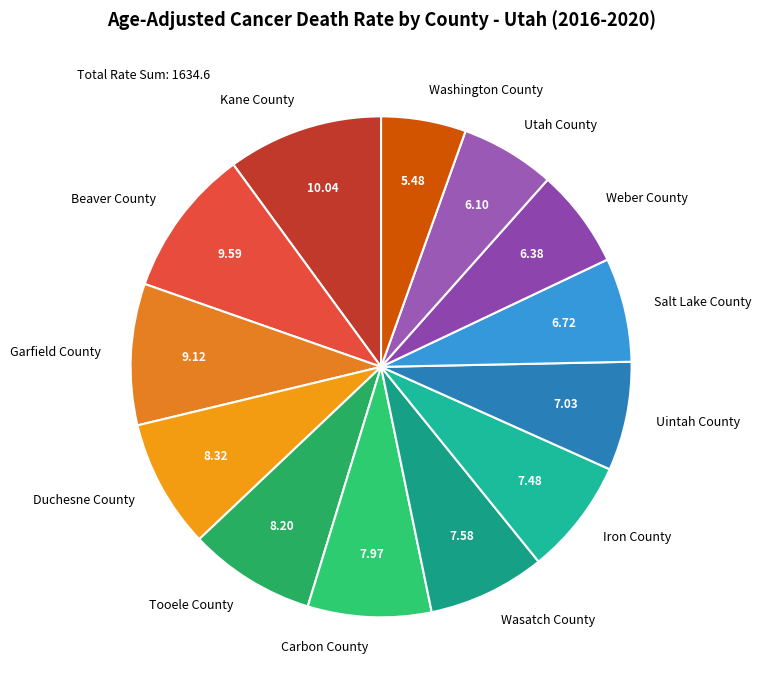

Between Weber County and Garfield County, which is larger?

Garfield County